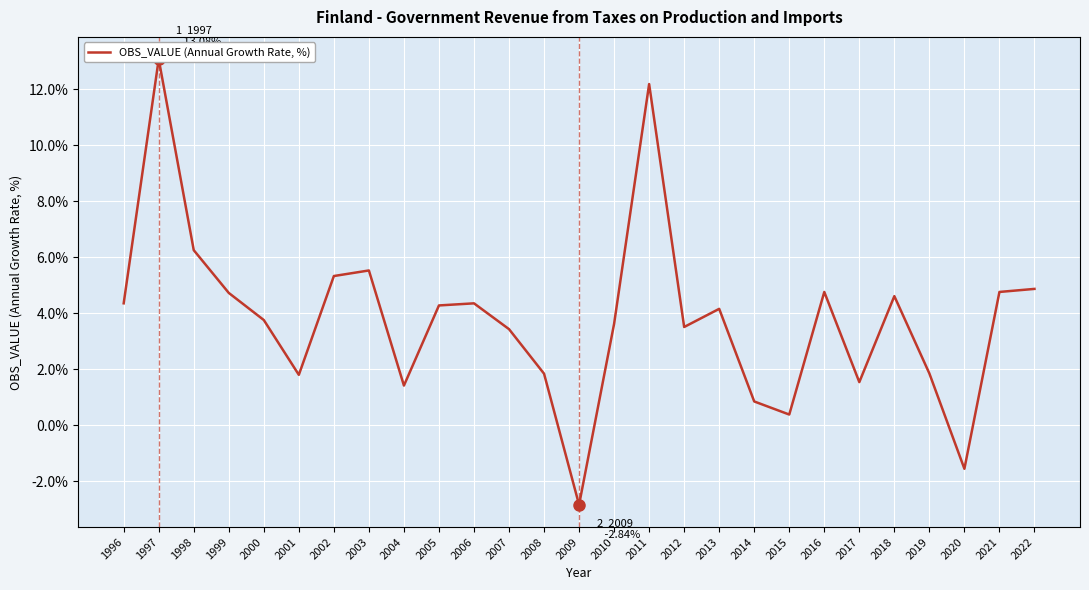

How many interior local valleys (lower than both neighbors) does the data have?

7